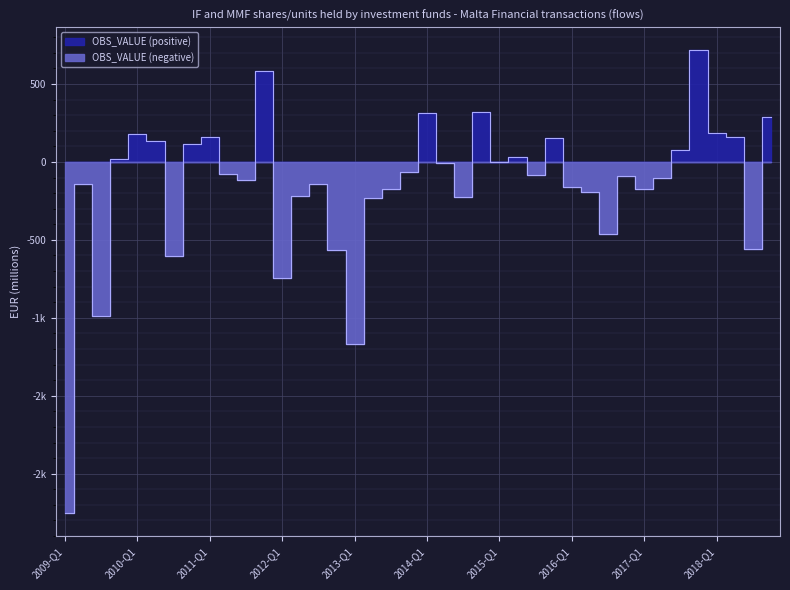

True or false: the data shows 186.0 at 2018-Q1.

True